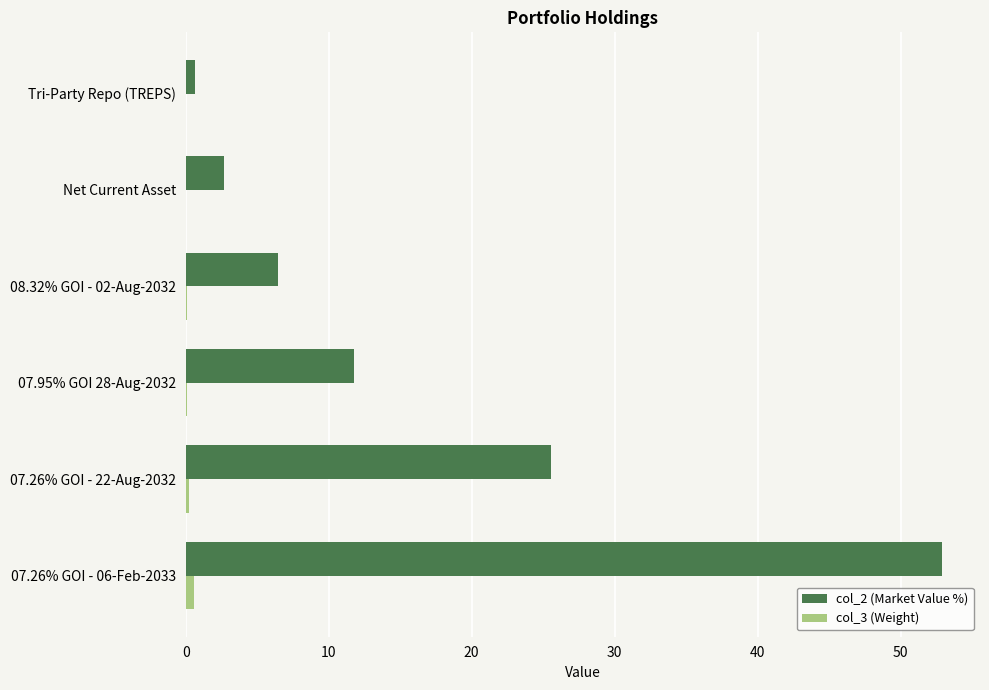

At which label is col_2 (Market Value %) closest to 26?

07.26% GOI - 22-Aug-2032